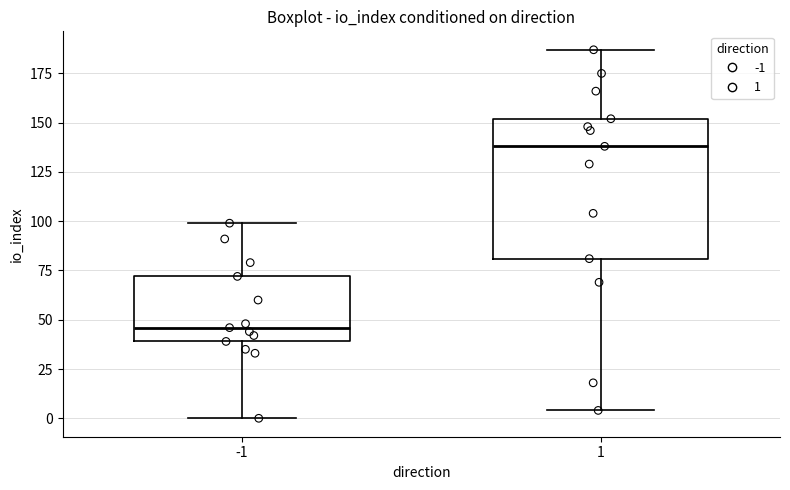

Reading left to right, transcribe this box plot: for each box, give where its median line is, the range the box spans, and where its two whiskers end, as read against the y-axis. The values are not printed on the chart, so give them approximately, as read against the axis.

-1: median 45, box 40 to 70, whiskers 0 to 100
1: median 140, box 80 to 150, whiskers 5 to 185